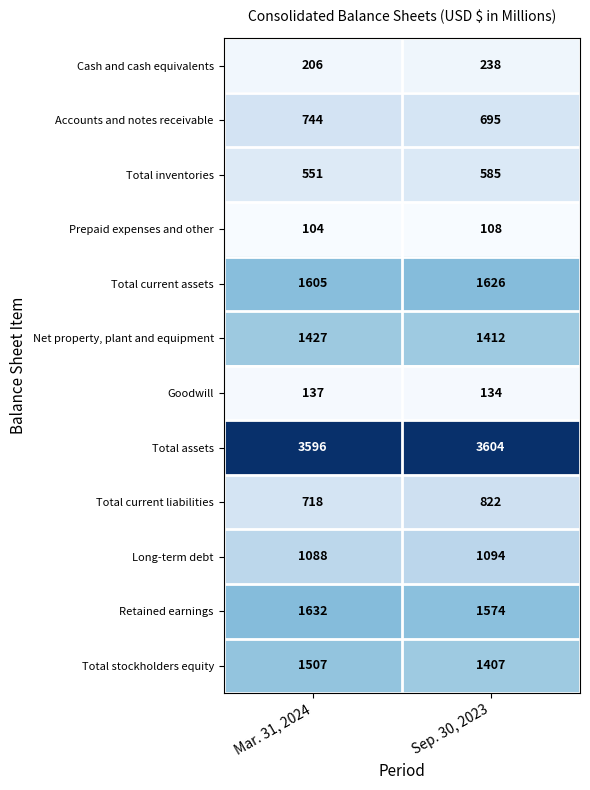

What is the spread (max minus min) of values at Mar. 31, 2024?

3492